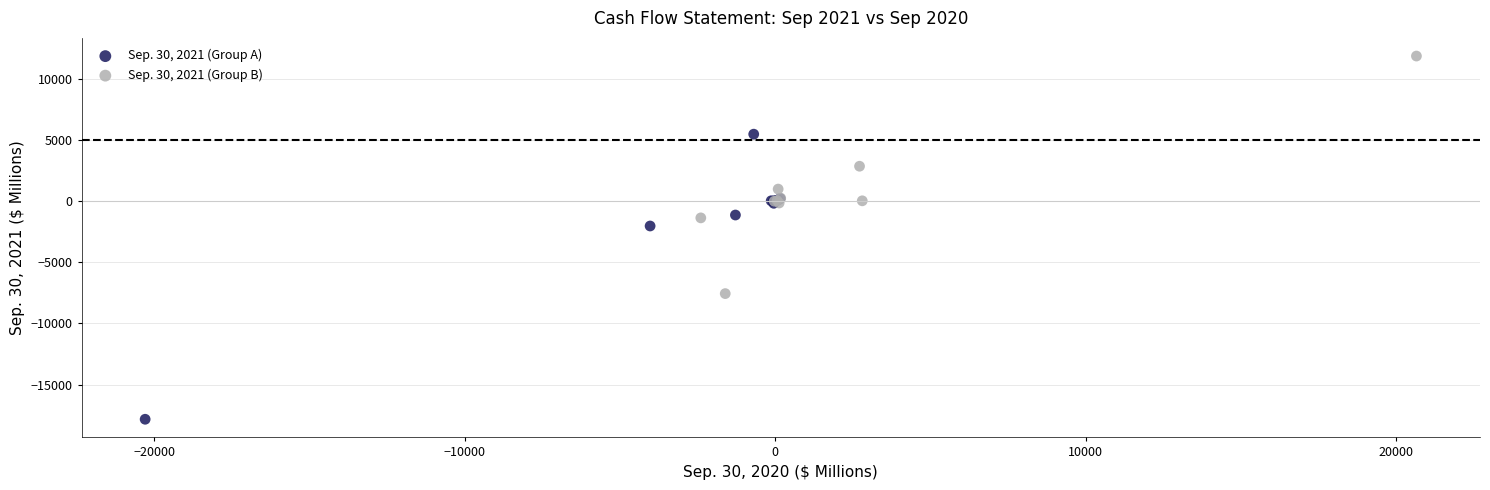

What are all the series names shown in the legend?

Sep. 30, 2021 (Group A), Sep. 30, 2021 (Group B)